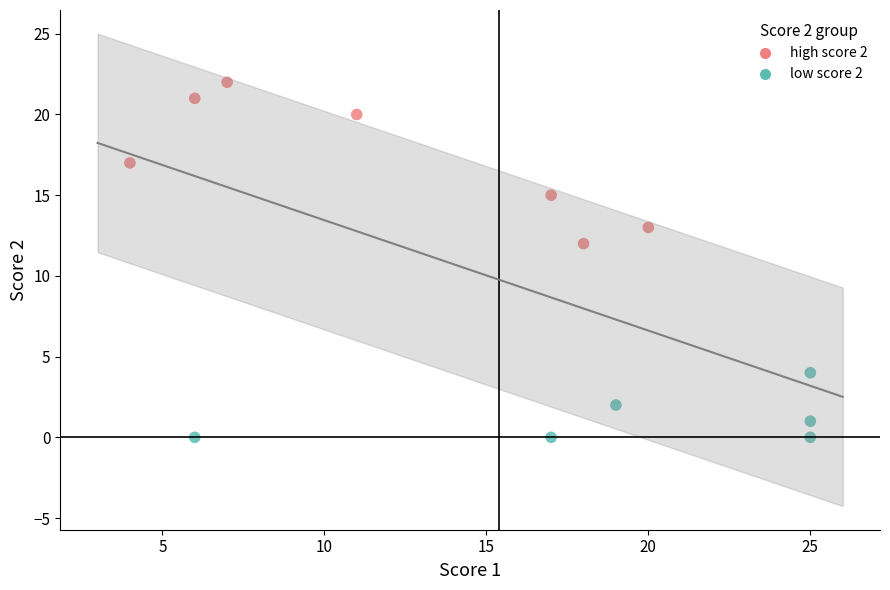

Which series has the largest Y range (max minus min)?

high score 2